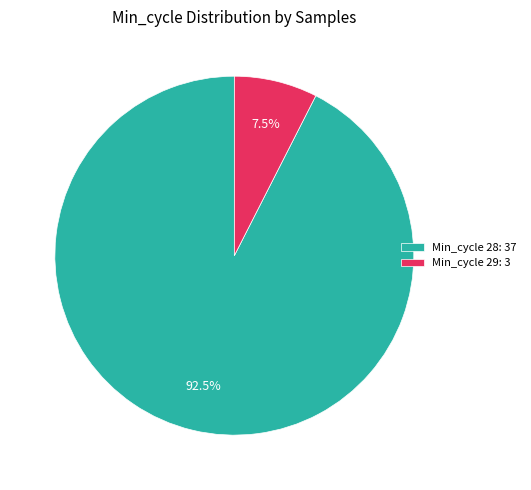

What is the ratio of the value at Min_cycle 28: 37 to the value at Min_cycle 29: 3?

12.3